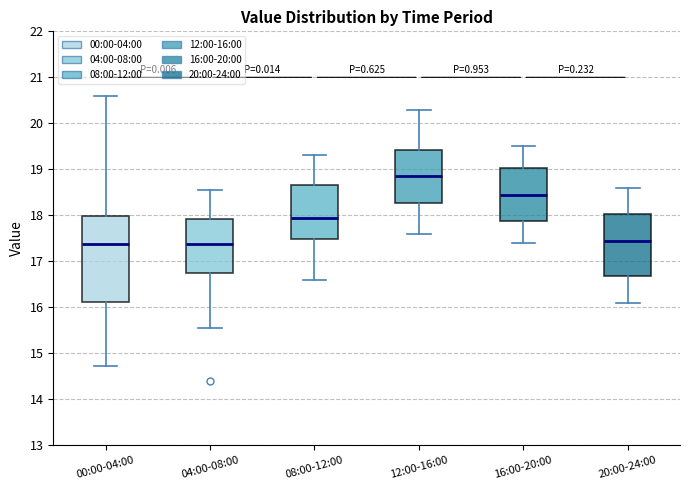

Reading left to right, read every box against the y-axis: the position of its median line, the range the box covers, and the ends of its whiskers. The values are not printed on the chart, so give them approximately, as read against the axis.

00:00-04:00: median 17.4, box 16.1 to 18.0, whiskers 14.7 to 20.6
04:00-08:00: median 17.4, box 16.7 to 17.9, whiskers 15.6 to 18.6
08:00-12:00: median 18.0, box 17.5 to 18.7, whiskers 16.6 to 19.3
12:00-16:00: median 18.9, box 18.3 to 19.4, whiskers 17.6 to 20.3
16:00-20:00: median 18.5, box 17.9 to 19.0, whiskers 17.4 to 19.5
20:00-24:00: median 17.5, box 16.7 to 18.0, whiskers 16.1 to 18.6